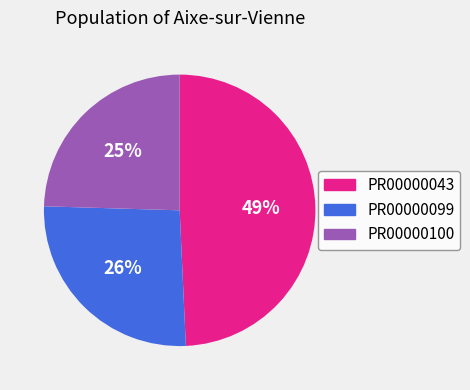

Approximately how many times larger is the value at PR00000043 compared to PR00000099?

1.9